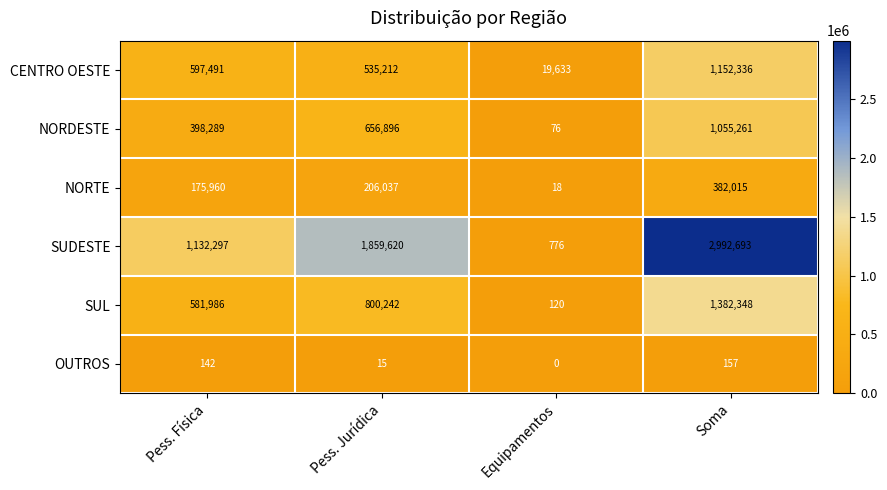

The NORTE series shows 175960 at Pess. Física. True or false?

True